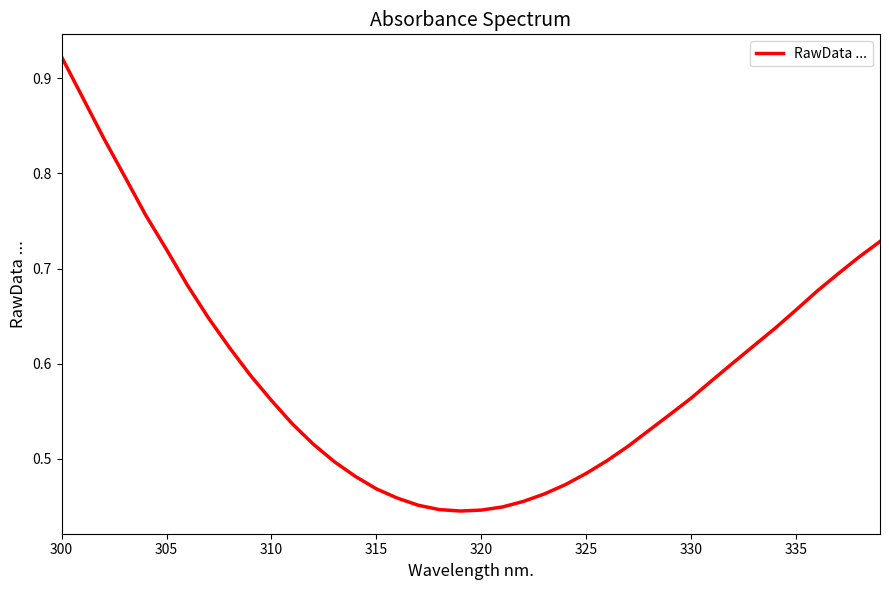

What is the maximum value shown in the chart?

0.9